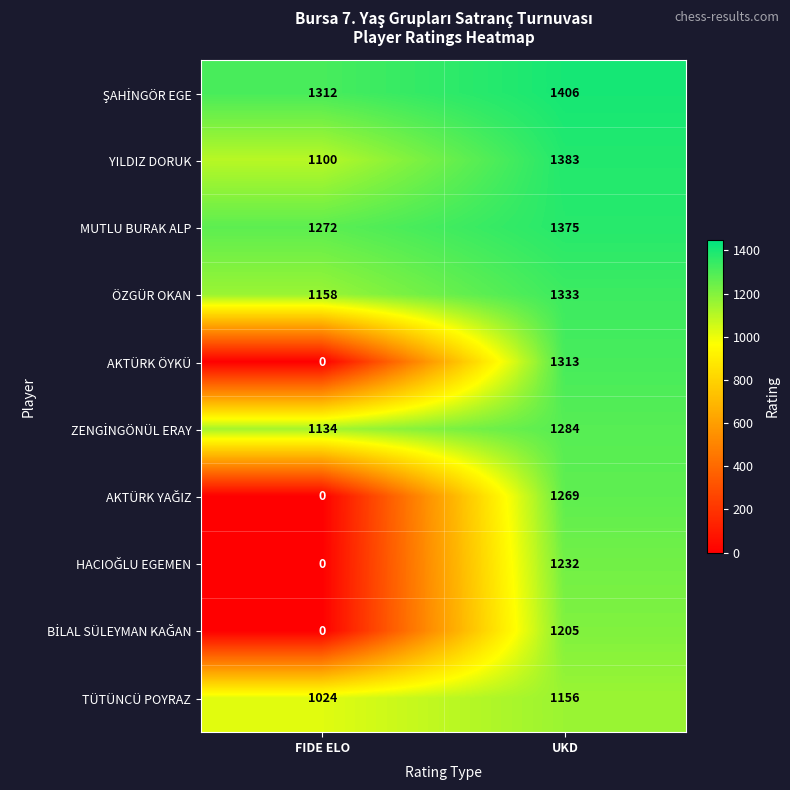

True or false: ÖZGÜR OKAN has a value of 1949 at FIDE ELO.

False